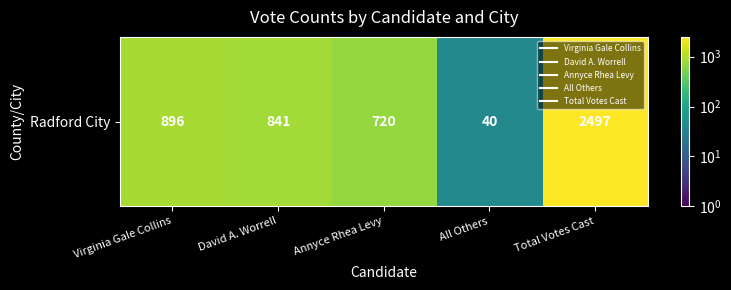

Approximately how many times larger is the value at Virginia Gale Collins compared to David A. Worrell?

1.1